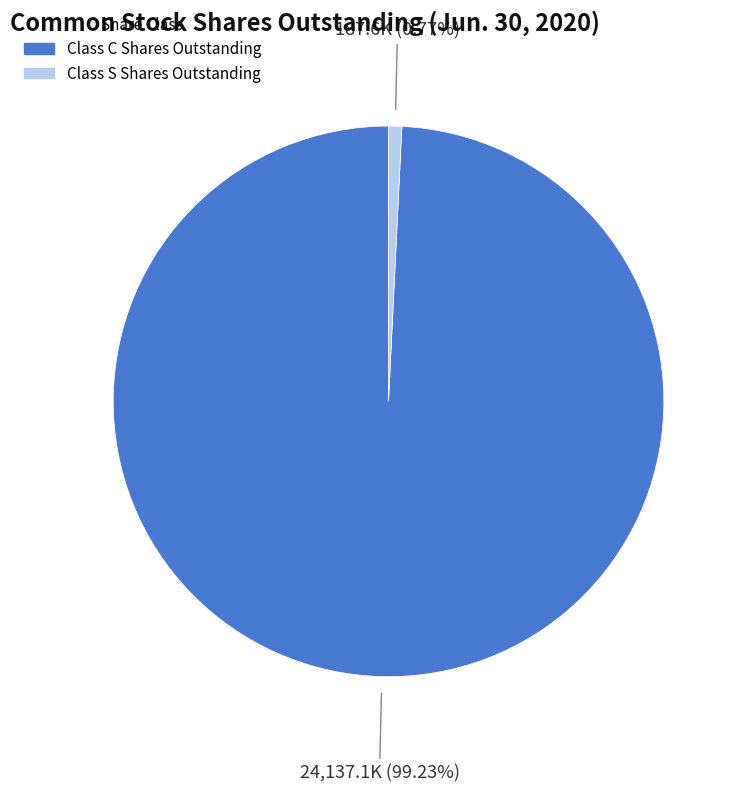

Is Class C Shares Outstanding the majority of the pie?

Yes